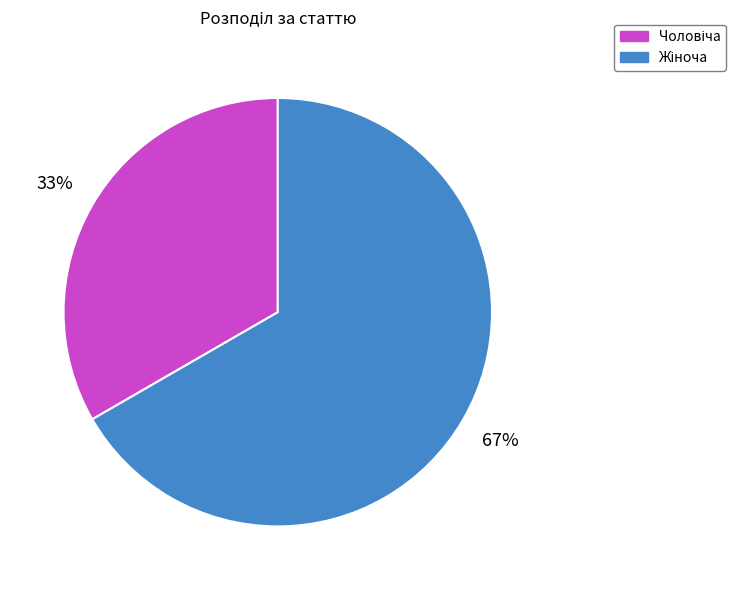

Is there any slice that represents more than half of the pie?

Yes